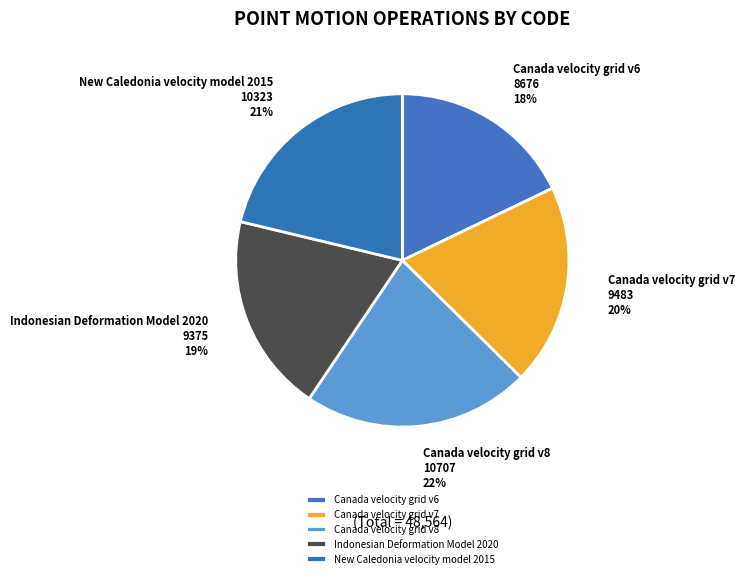

Approximately how many times larger is the value at Canada velocity grid v6 compared to Canada velocity grid v8?

0.8